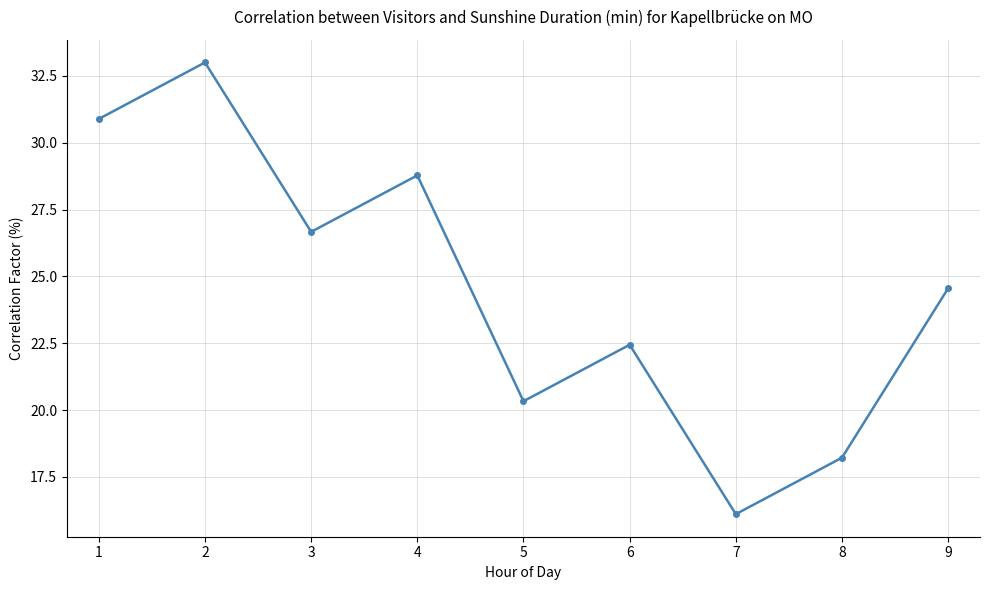

Where is the first local minimum?

3